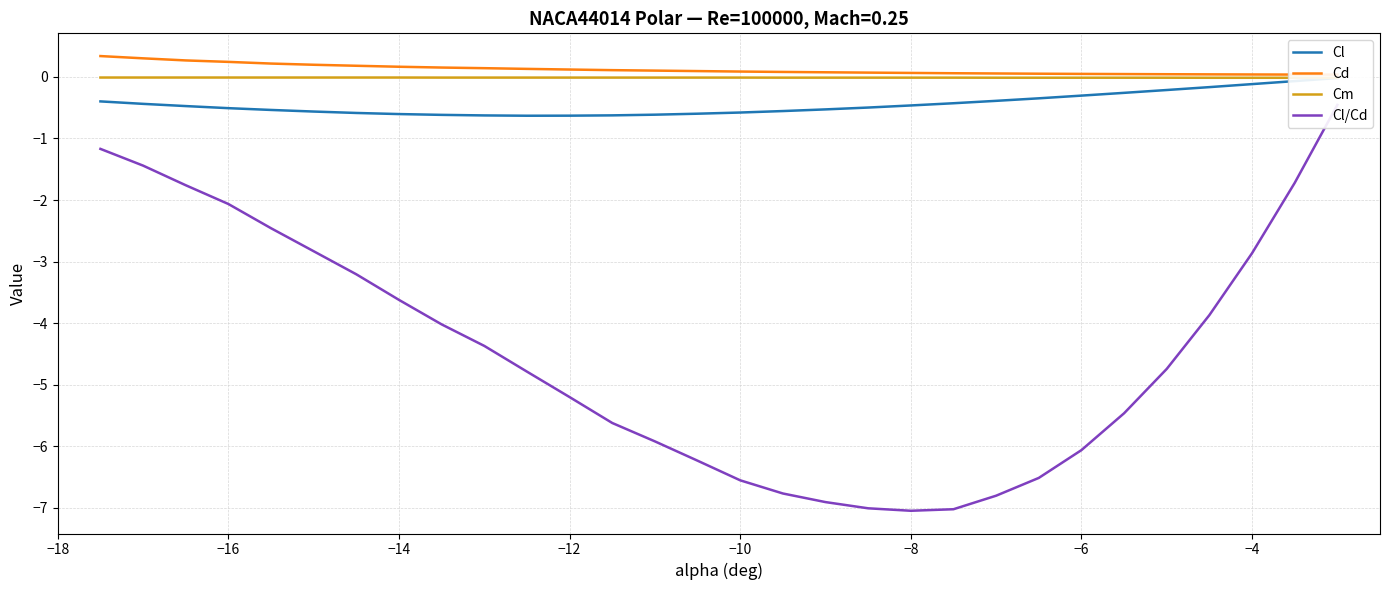

How many data points in Cl/Cd are less than -4?

18